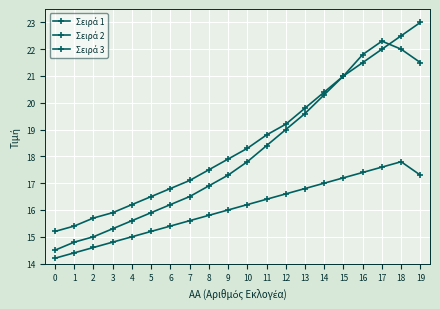

Which series has the largest total across all categories?

Σειρά 1